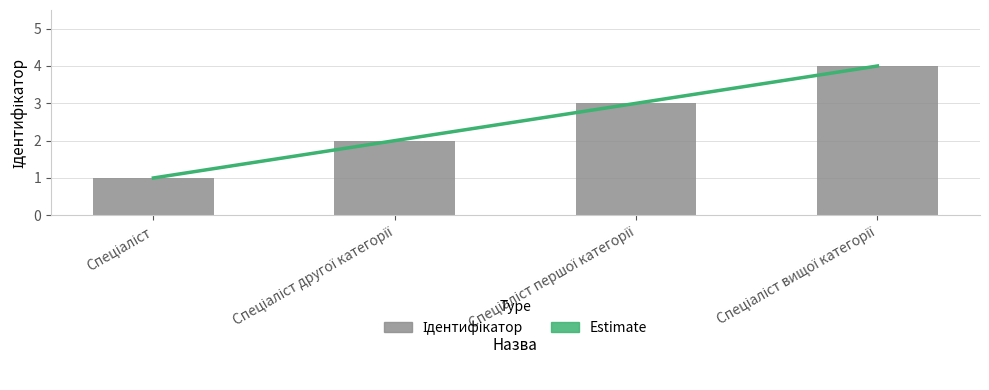

What is the difference between the second highest and minimum values?

2